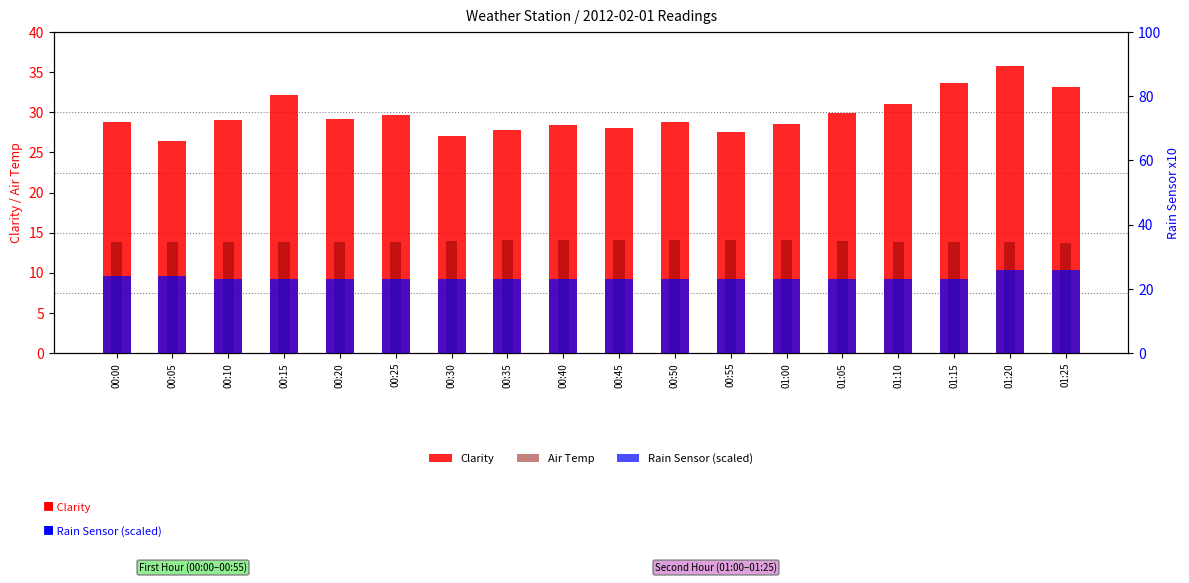

What are all the series names shown in the legend?

Clarity, Air Temp, Rain Sensor (scaled)